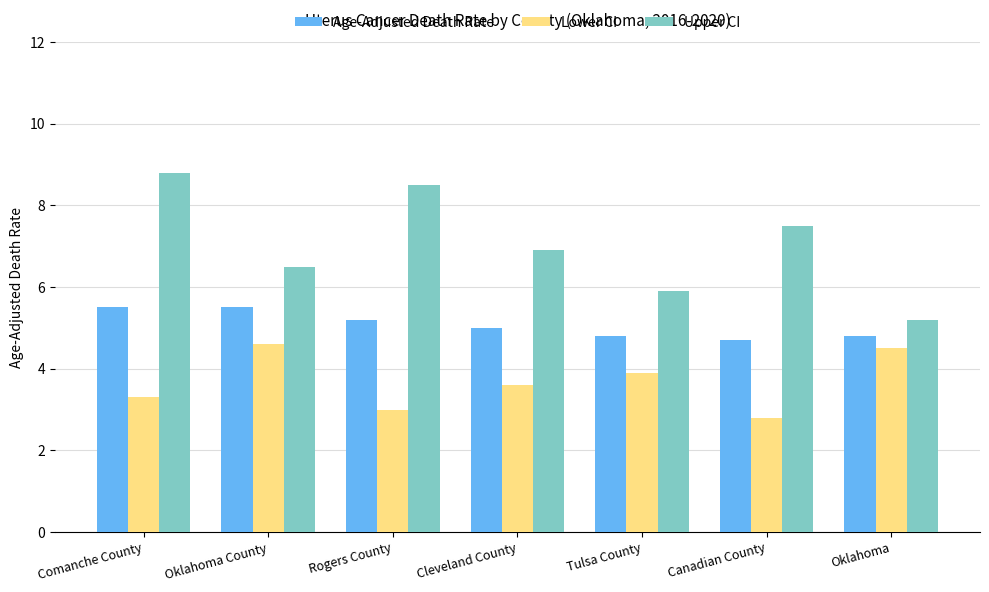

What is the average value of the Age-Adjusted Death Rate series?

5.1